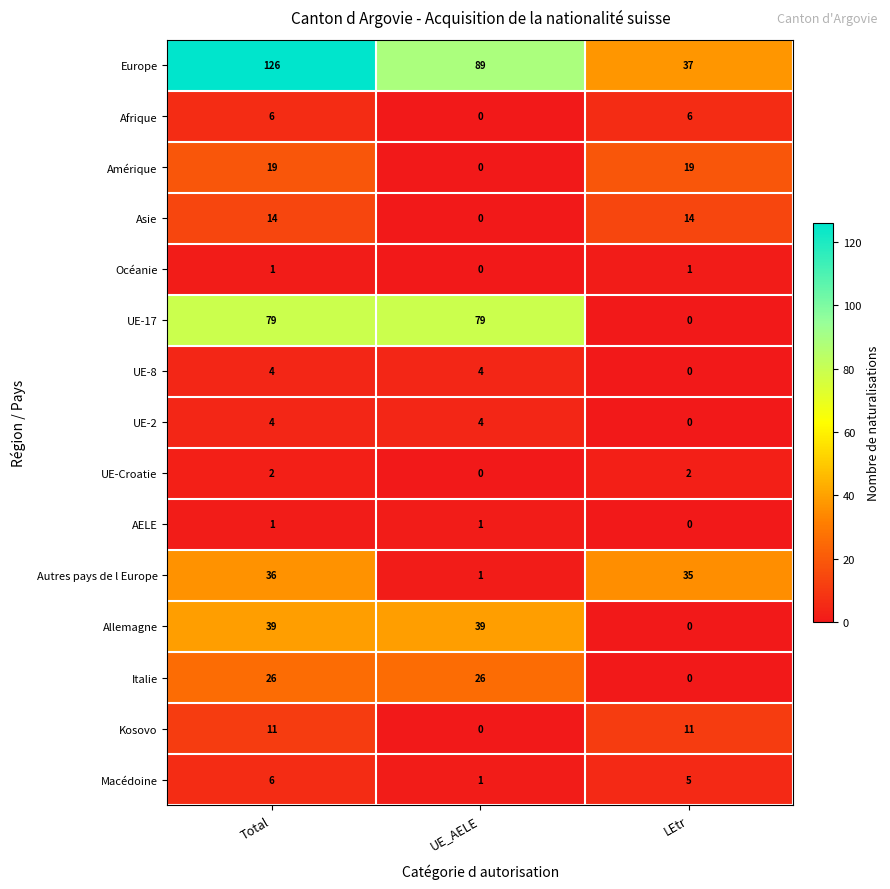

At which label does UE-Croatie reach its minimum?

UE_AELE